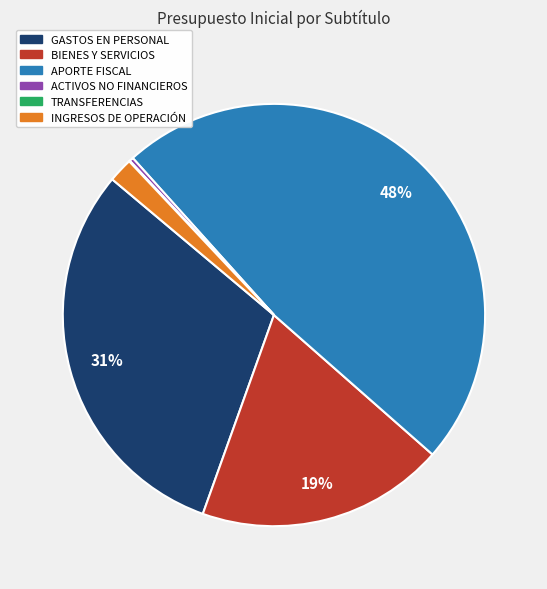

To the nearest percent, what is the average slice percentage?

17%